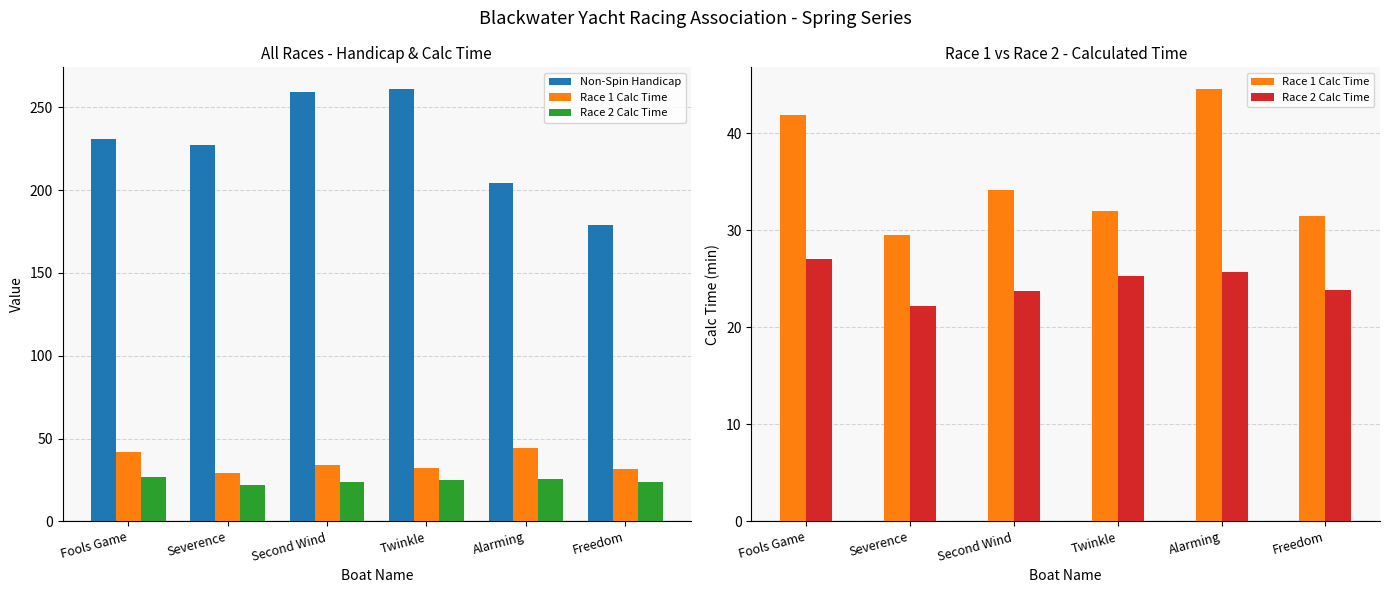

What are all the series names shown in the legend?

Non-Spin Handicap, Race 1 Calc Time, Race 2 Calc Time